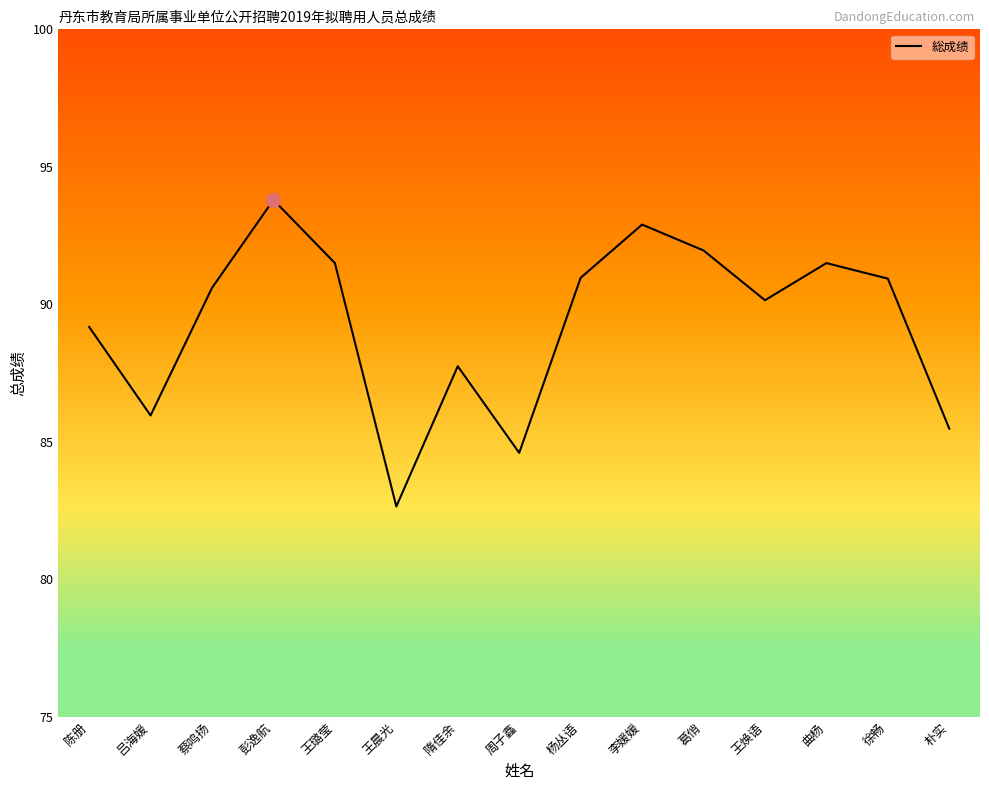

Which category has the highest value across all series?

彭逸航